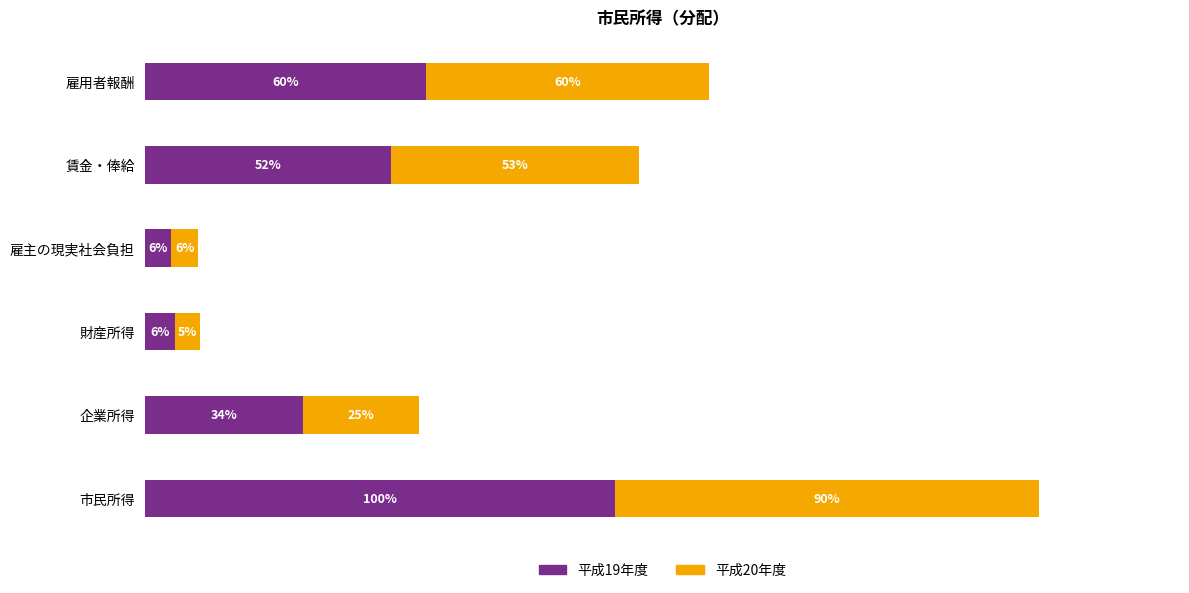

What are all the series names shown in the legend?

平成19年度, 平成20年度